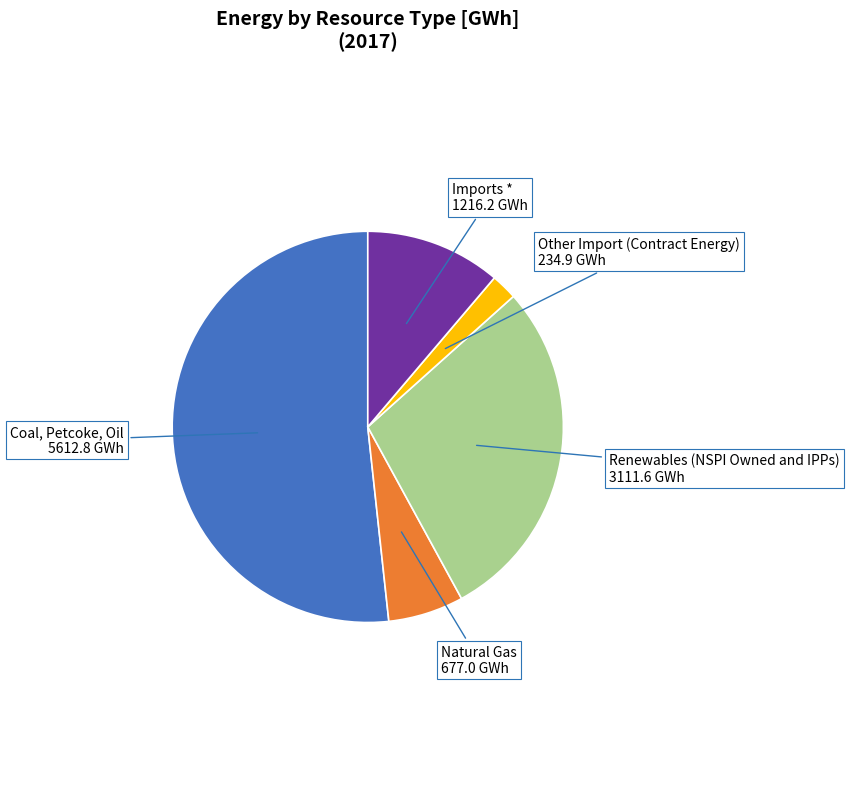

How many segments does this pie chart have?

5